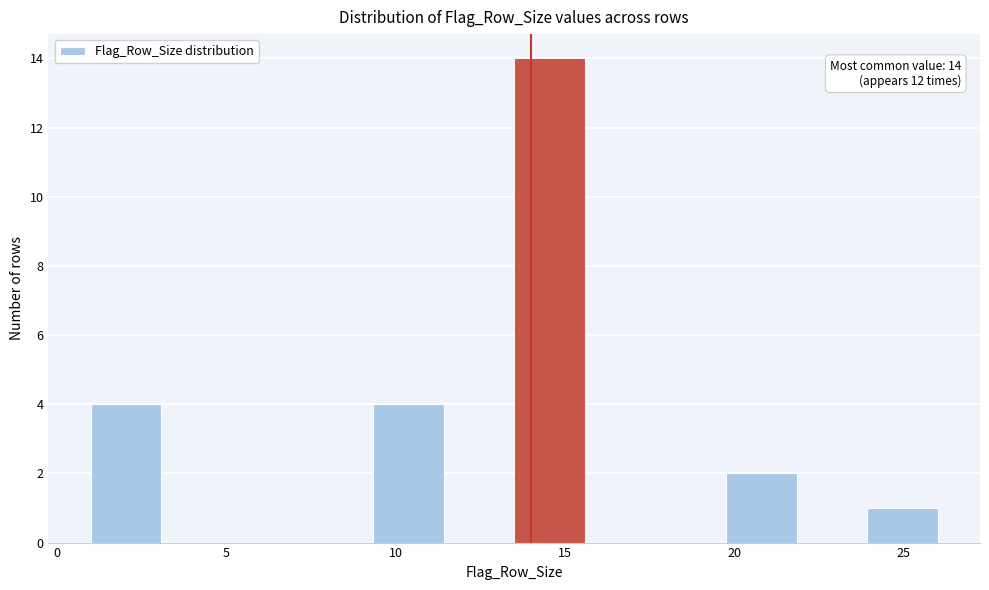

Over which range of the x-axis is the bar tallest?

13.5 to 15.5